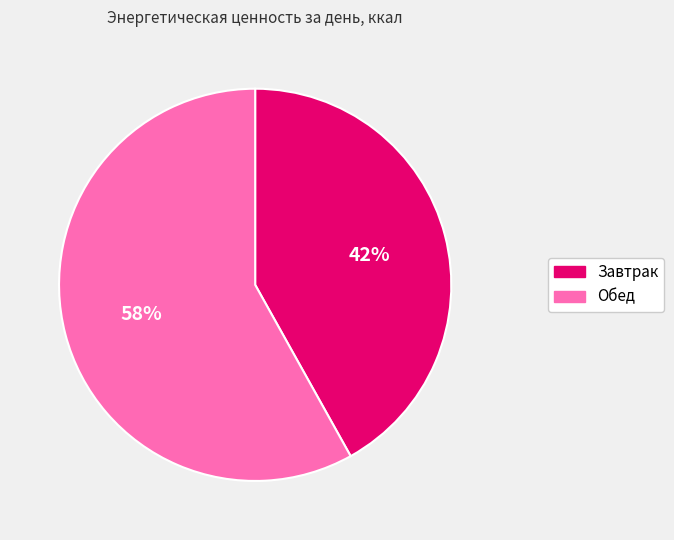

What is the ratio of the value at Обед to the value at Завтрак?

1.4